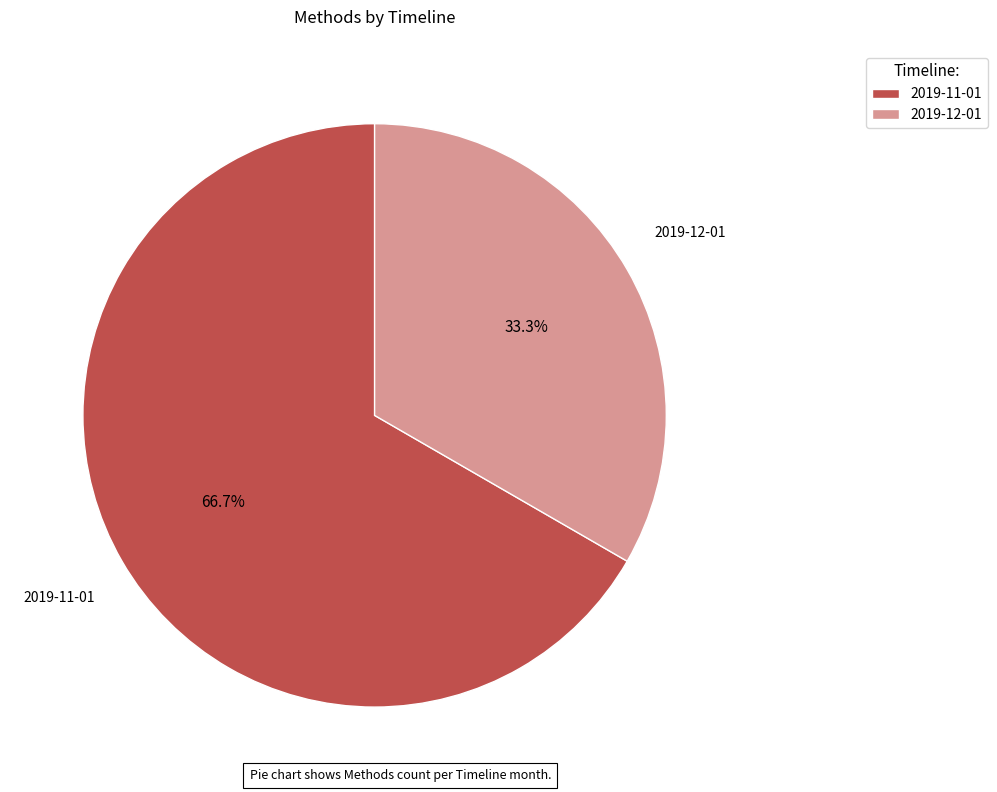

Count the number of slices in the pie.

2